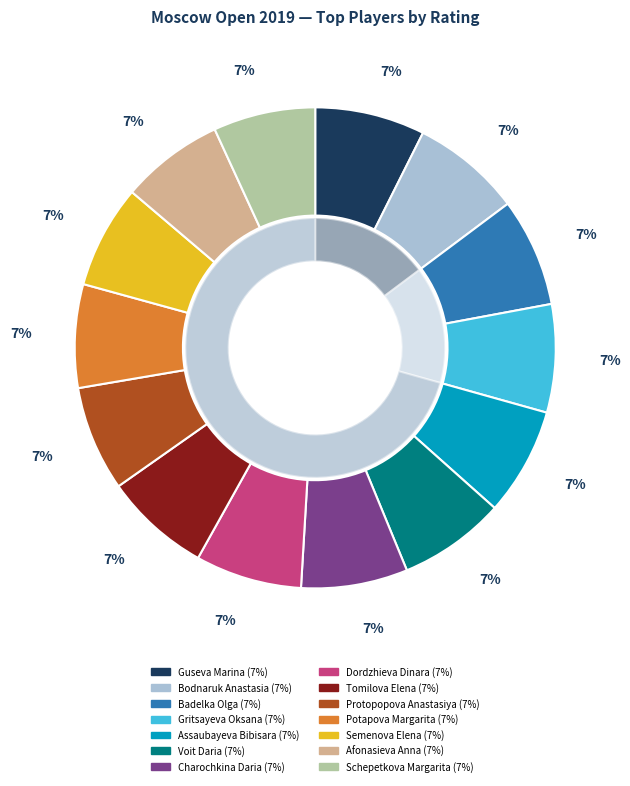

What portion of the pie excludes 2314?

92.9%